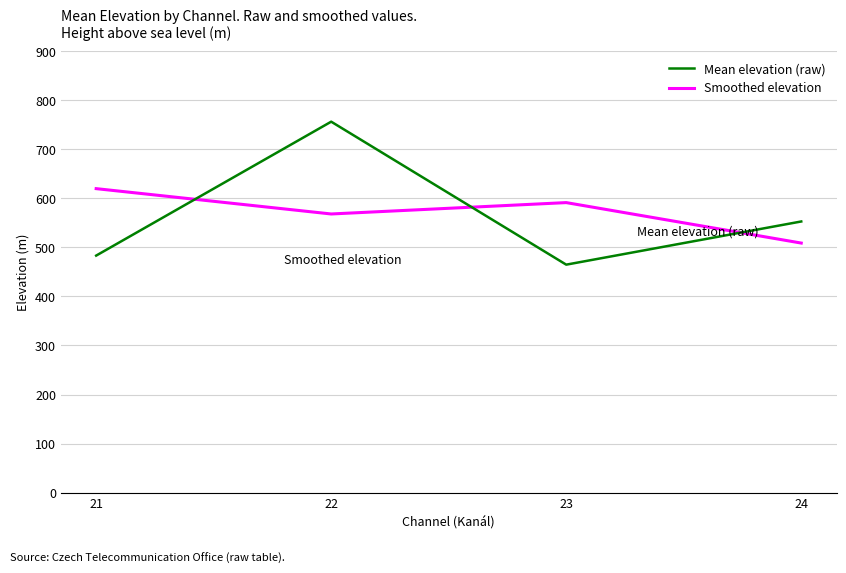

What is the approximate value of Smoothed elevation at 23?

591.5